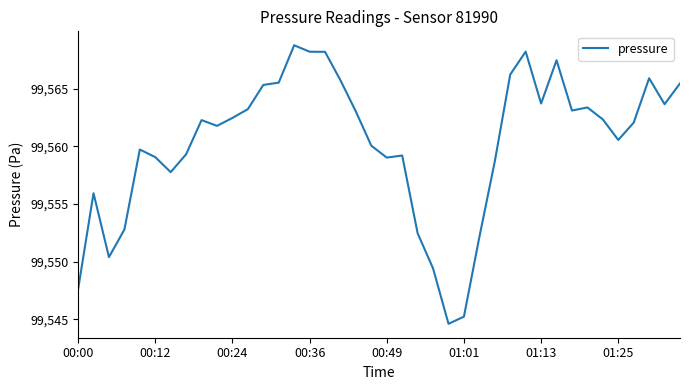

What is the greatest value displayed?

99568.8